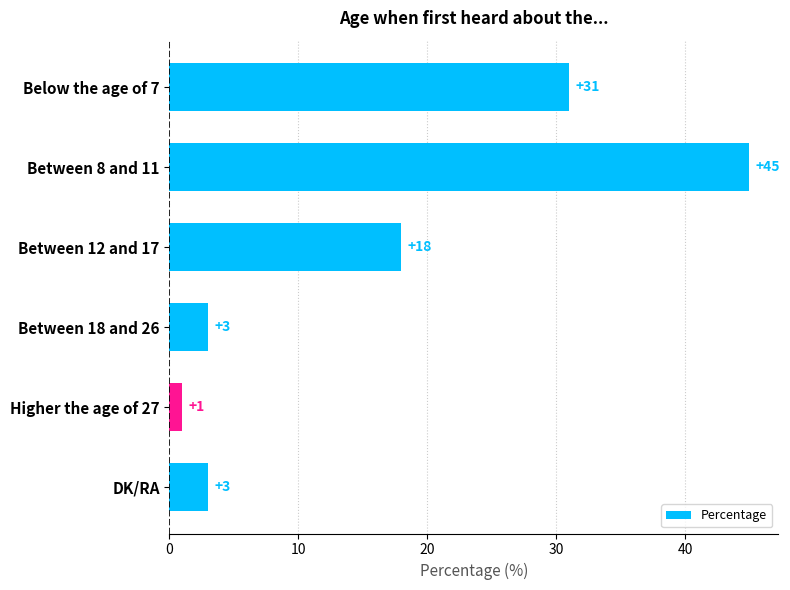

What is the sum of all values?

101